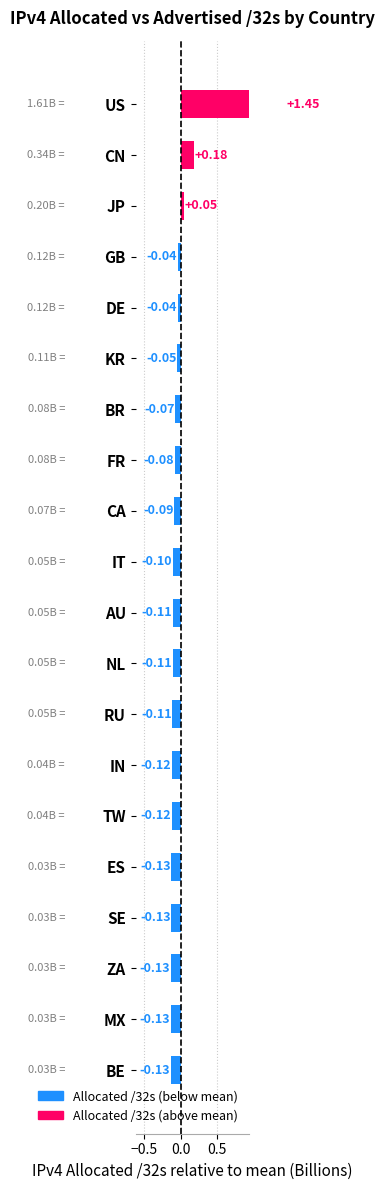

Which category has the highest value across all series?

US